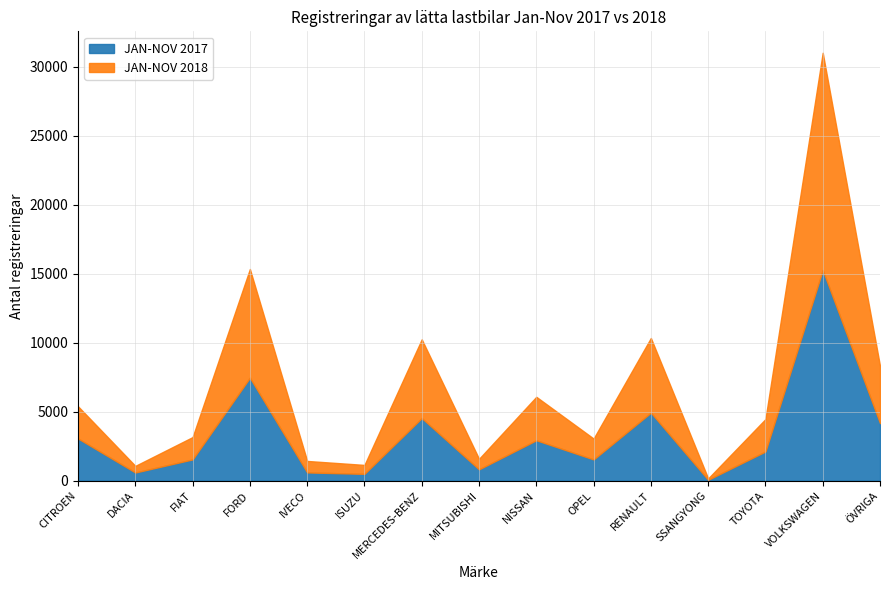

Which series ends up on top after the final intersection of JAN-NOV 2018 and JAN-NOV 2017?

JAN-NOV 2017